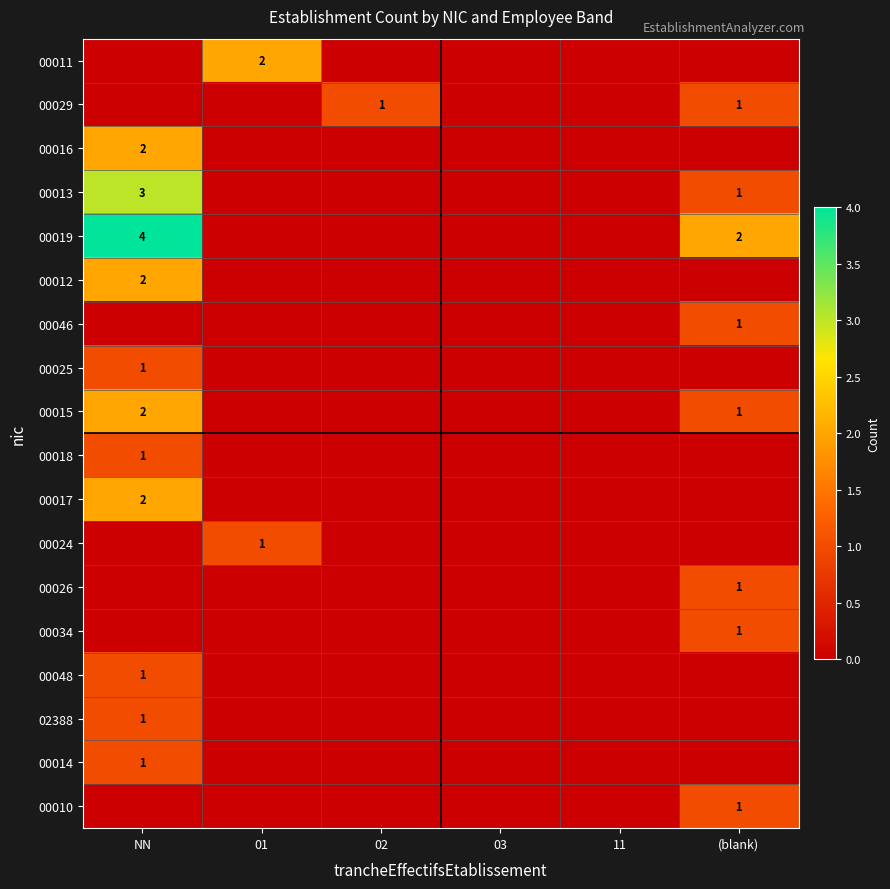

Is it true that 00024 equals 1 at 01?

True